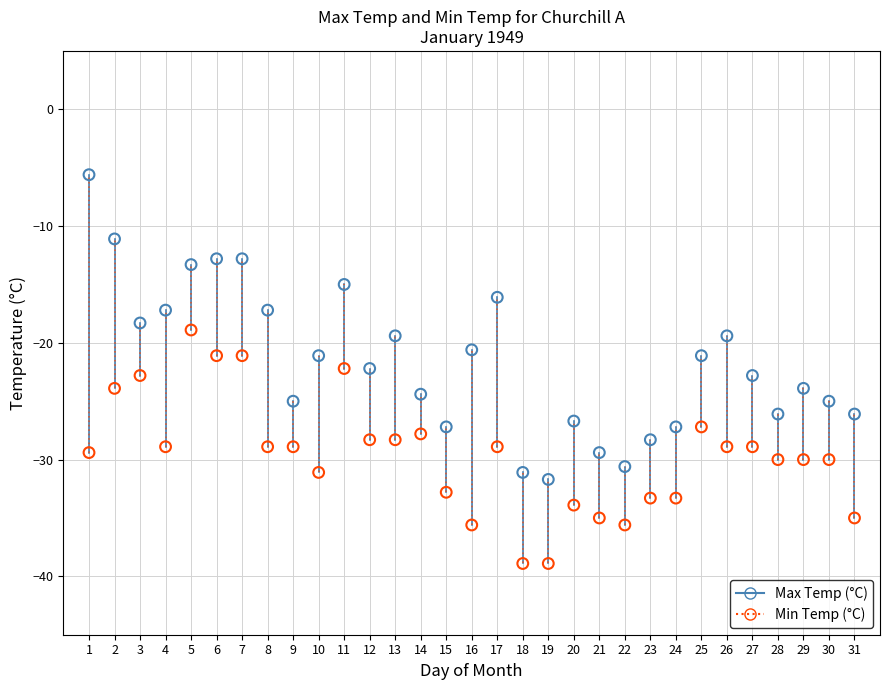

Across all data points, what is the range of Y values (max minus min)?

33.3